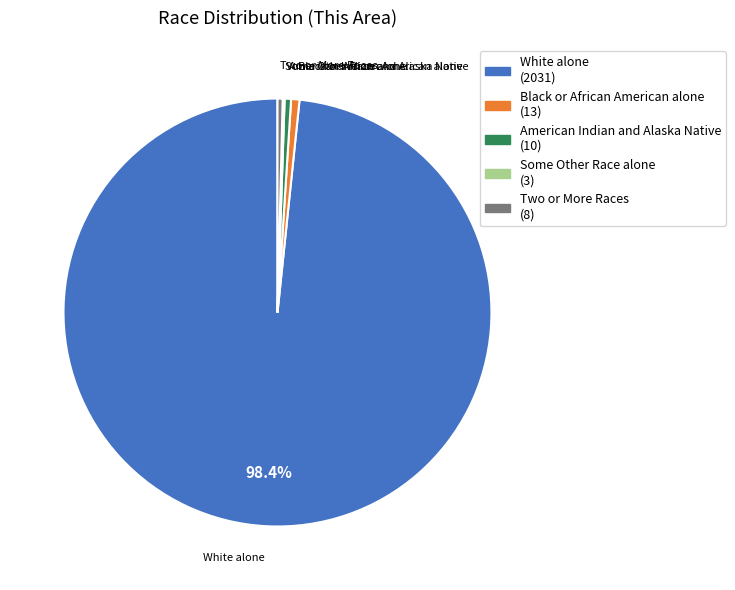

What is the majority slice?

White alone (2031)